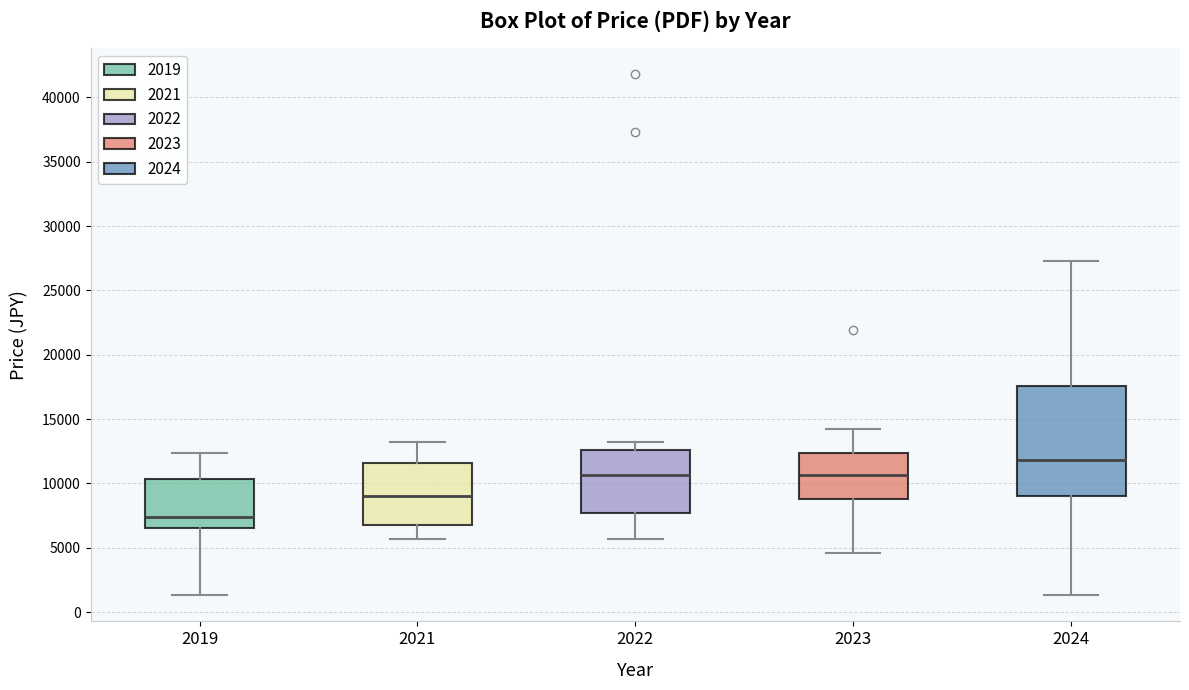

Where is the lower edge of the box at x = 2023 on the y-axis? The values are not printed on the chart, so give them approximately, as read against the axis.

9000